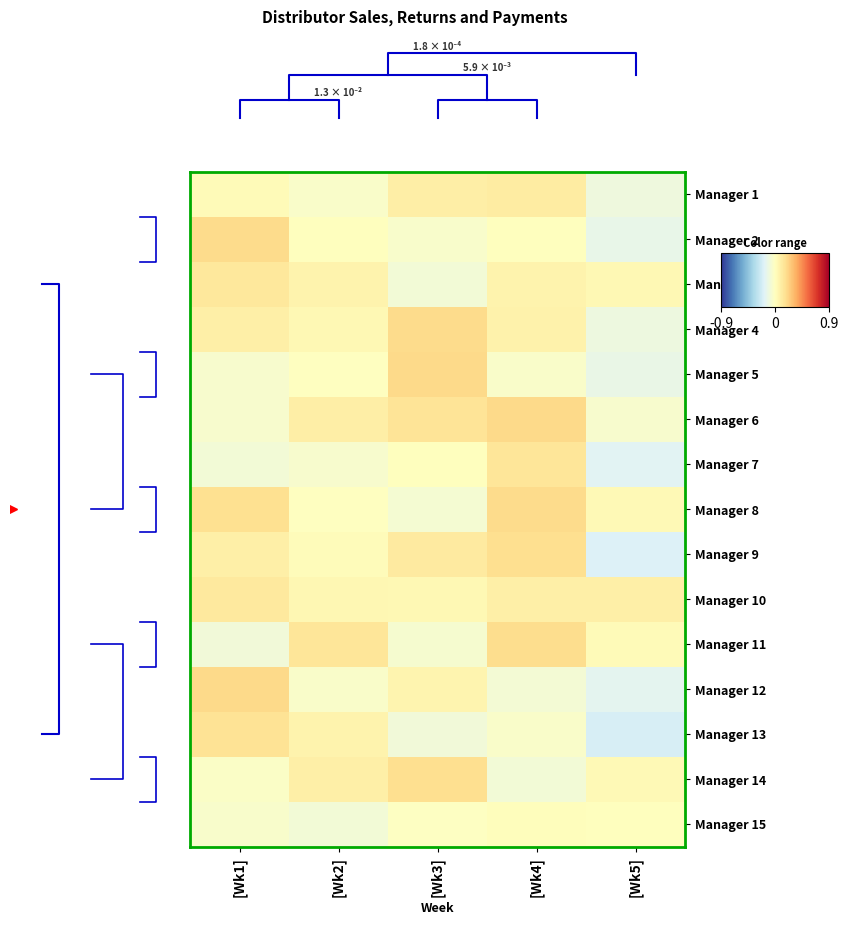

Which series has the largest range (max minus min)?

Manager 13